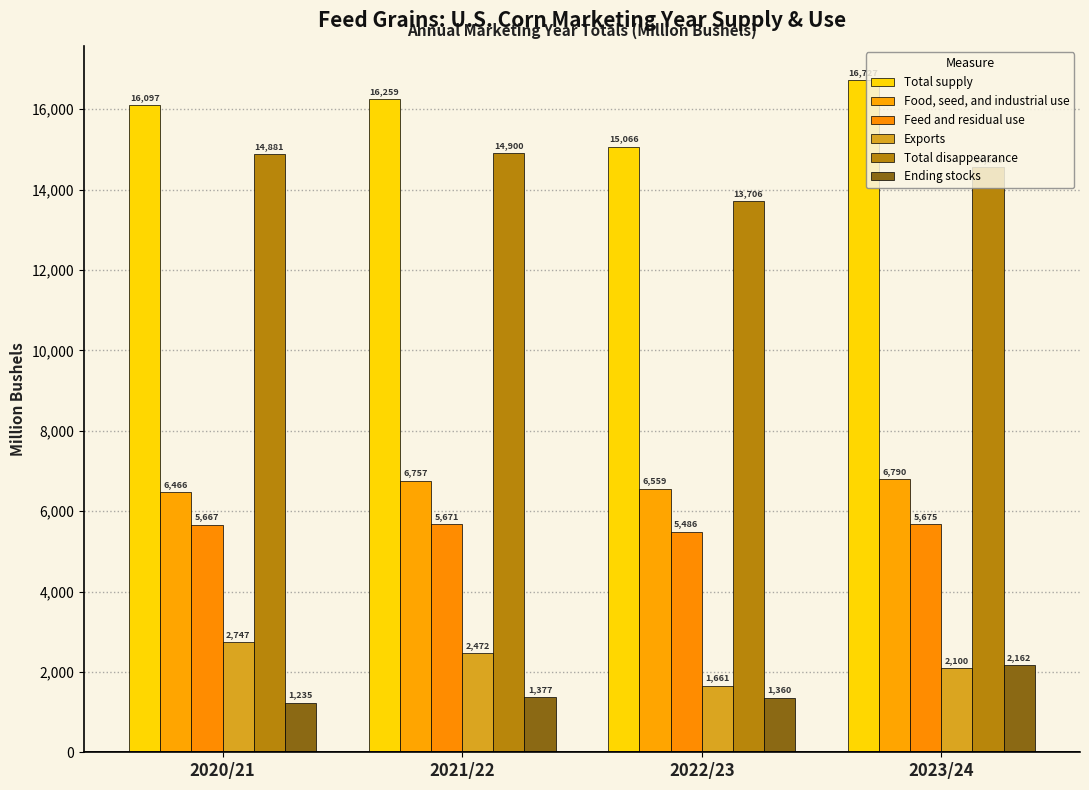

Rank the series at 2022/23 from highest to lowest value.

Total supply, Total disappearance, Food, seed, and industrial use, Feed and residual use, Exports, Ending stocks